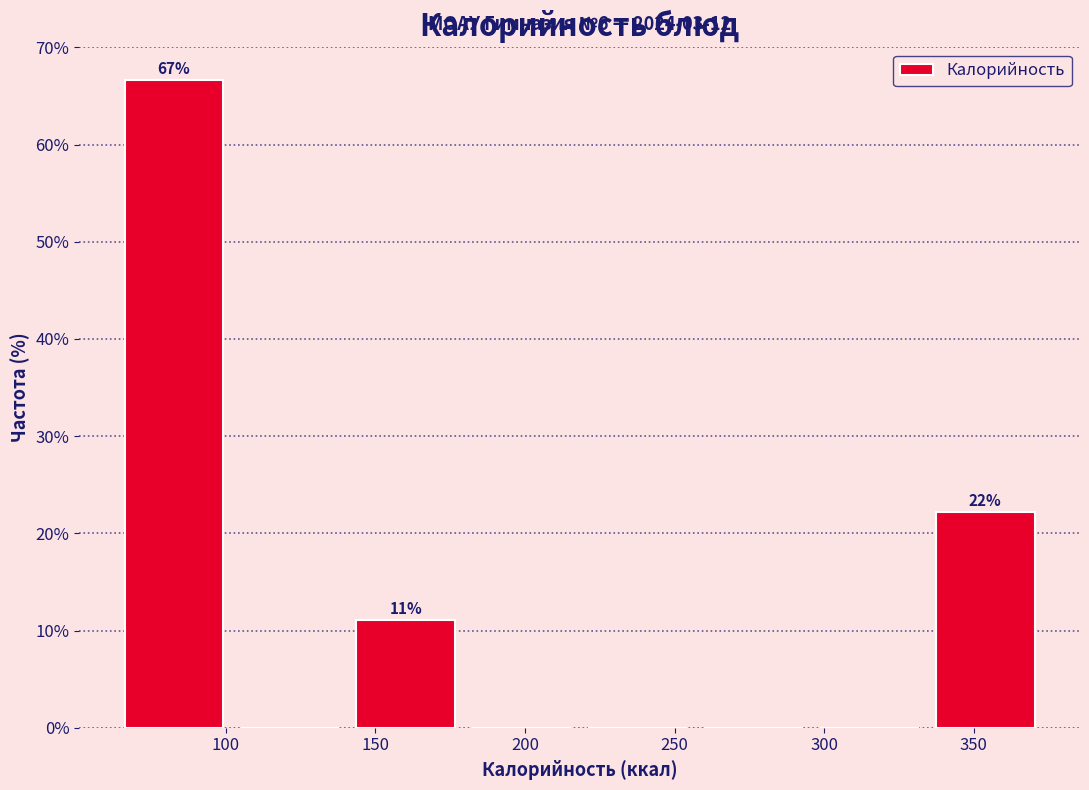

Which range on the x-axis has the tallest bar?

65 to 100